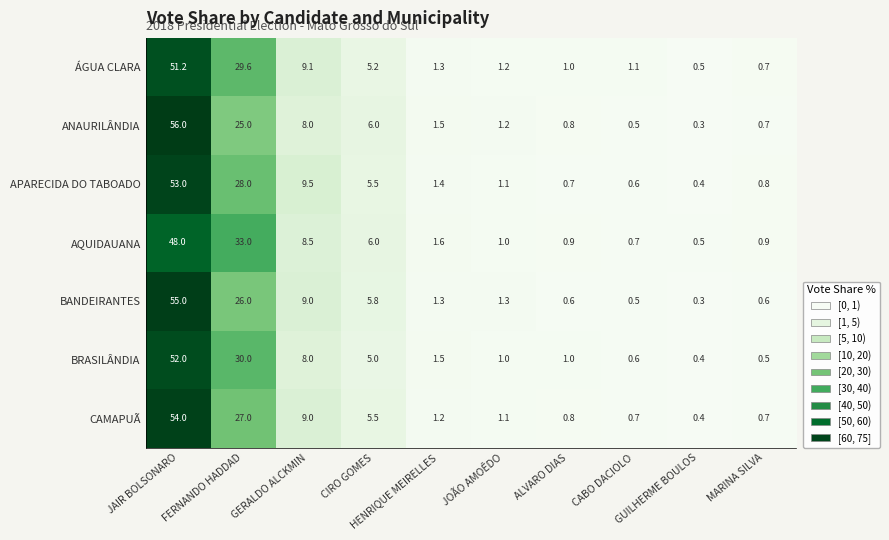

Which label corresponds to the largest value in the chart?

JAIR BOLSONARO